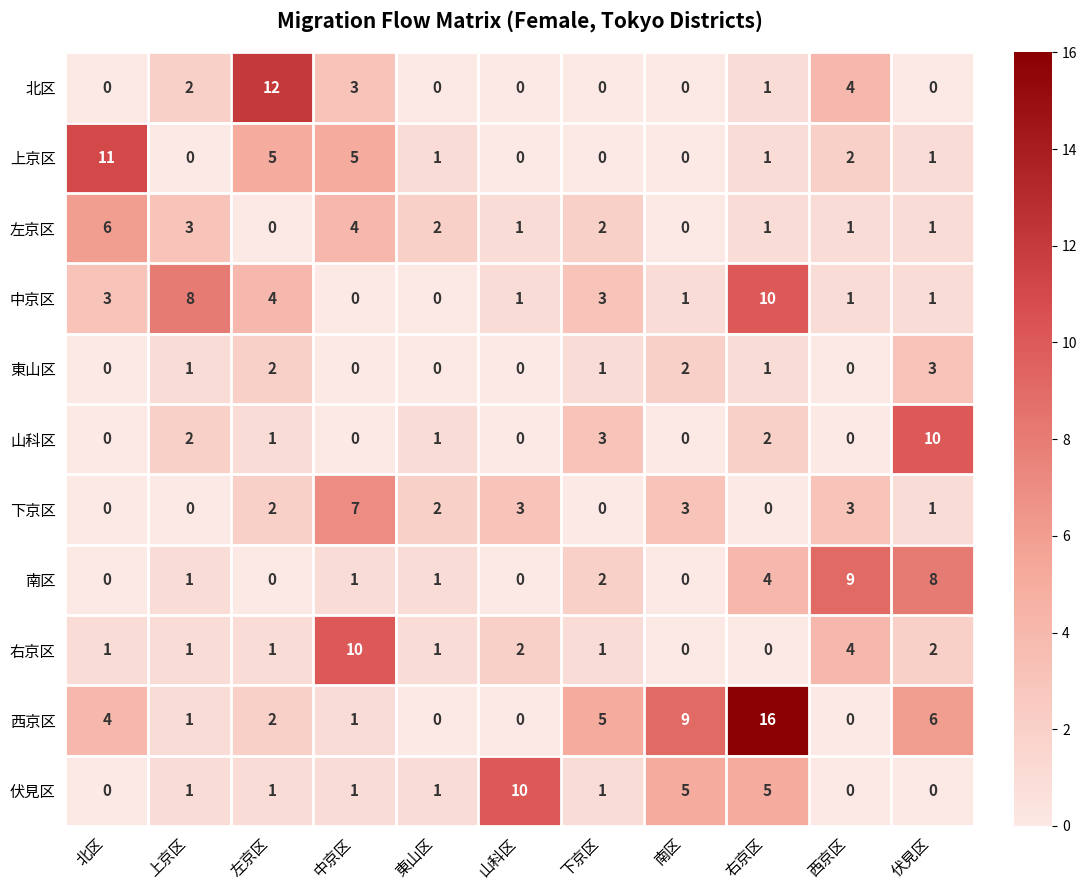

Which series has the widest spread of values?

西京区